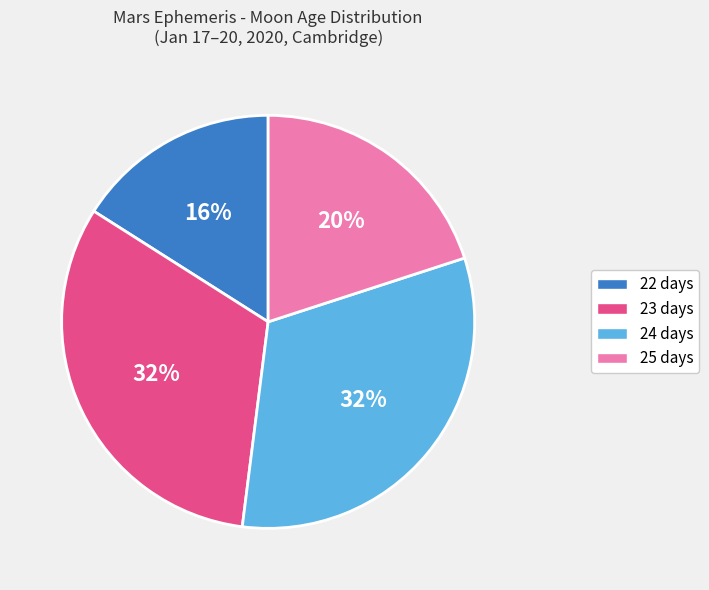

Is there any slice that represents more than half of the pie?

No